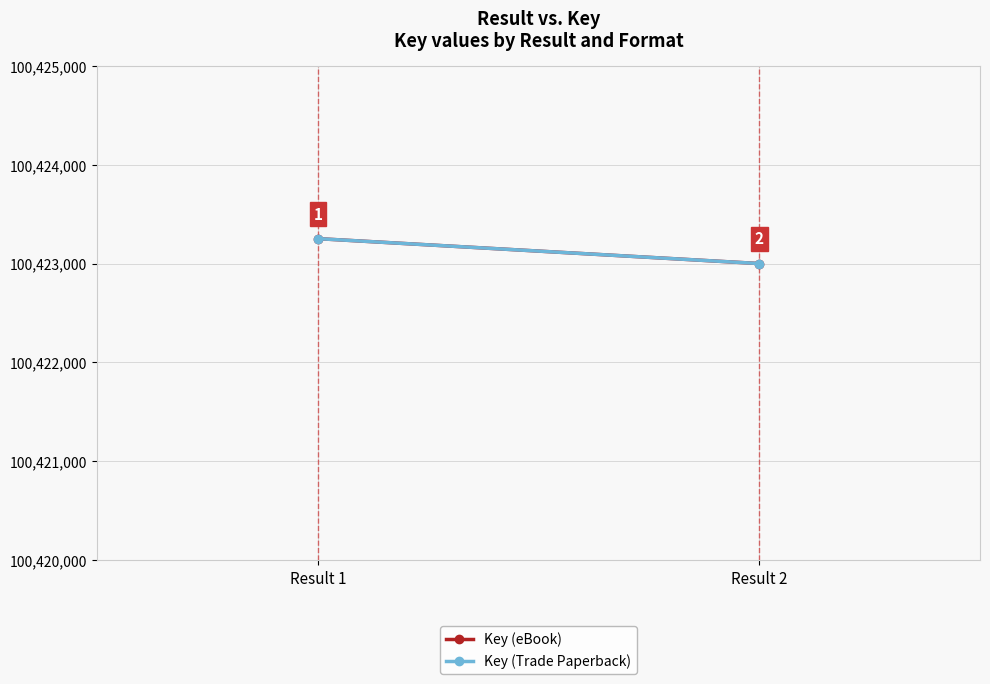

What is the average value of the Key (eBook) series?

100423126